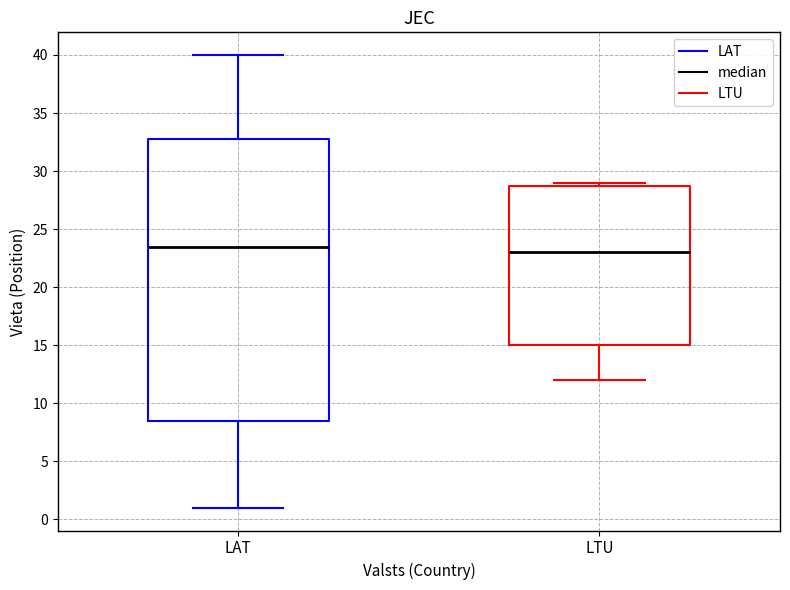

Reading left to right, read every box against the y-axis: the position of its median line, the range the box covers, and the ends of its whiskers. The values are not printed on the chart, so give them approximately, as read against the axis.

LAT: median 23.5, box 8.5 to 33.0, whiskers 1.0 to 40.0
LTU: median 23.0, box 15.0 to 29.0, whiskers 12.0 to 29.0 (just above the box's upper edge)